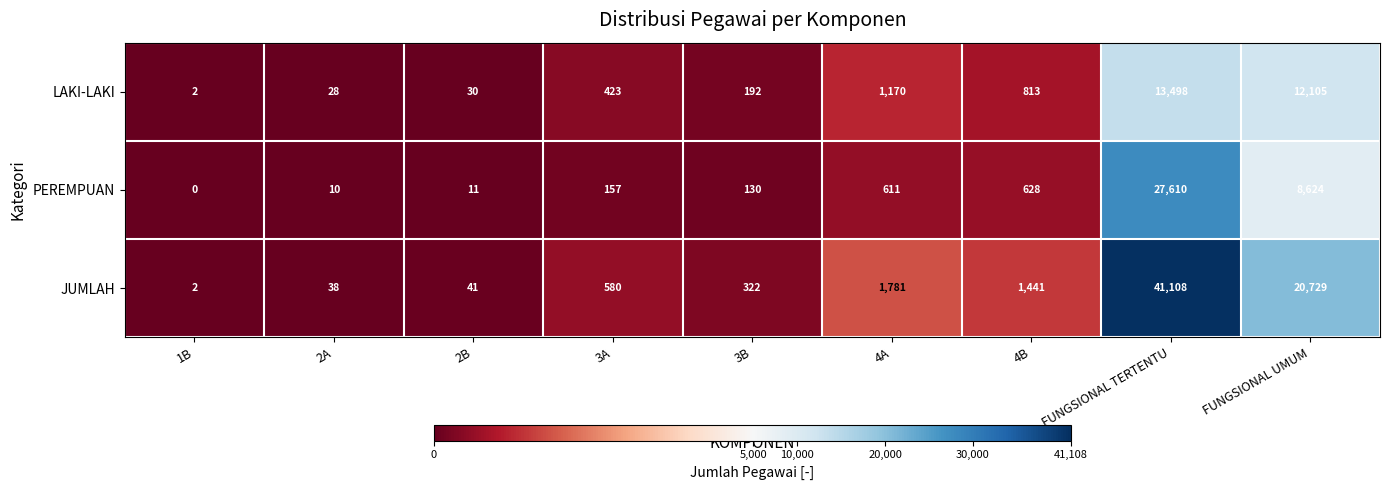

Between 4A and FUNGSIONAL UMUM, which series saw the biggest shift?

JUMLAH